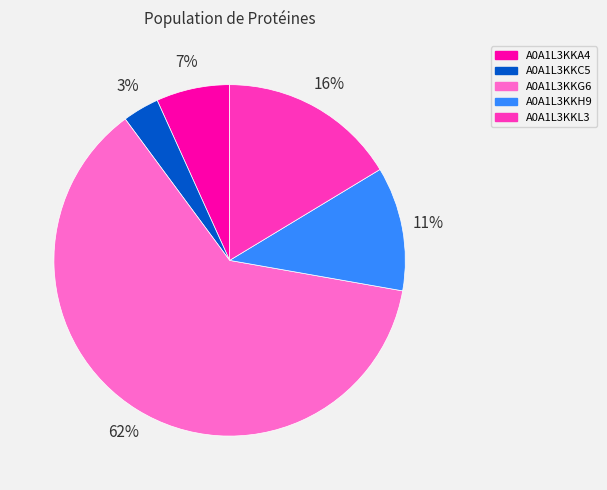

The A0A1L3KKG6 slice represents 53% of the pie. True or false?

False